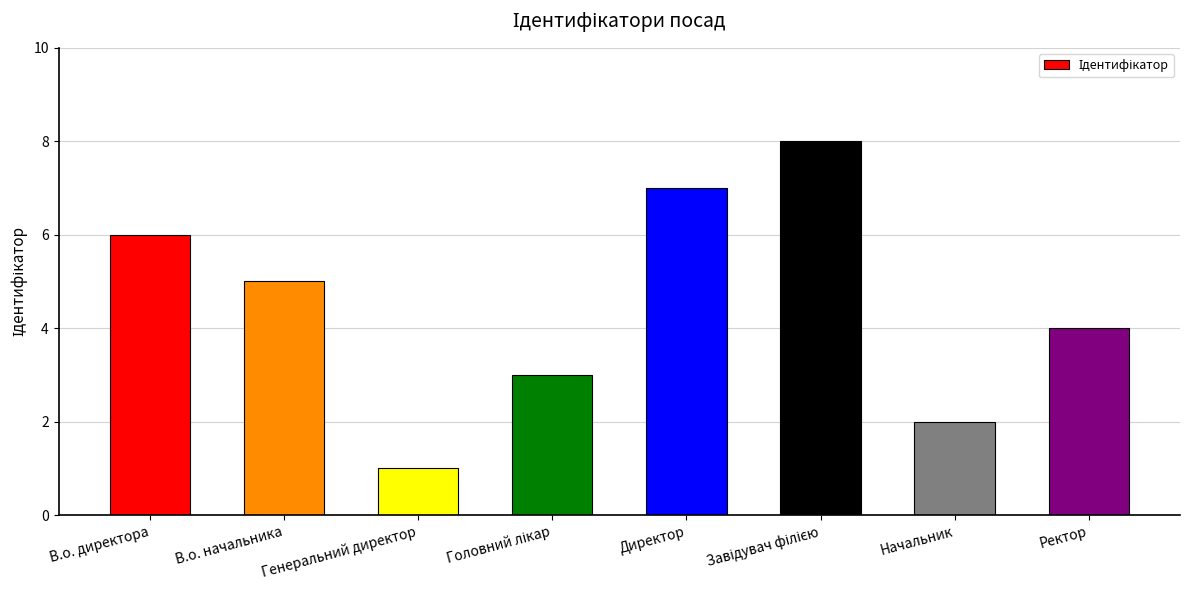

The value at В.о. начальника is 8. True or false?

False